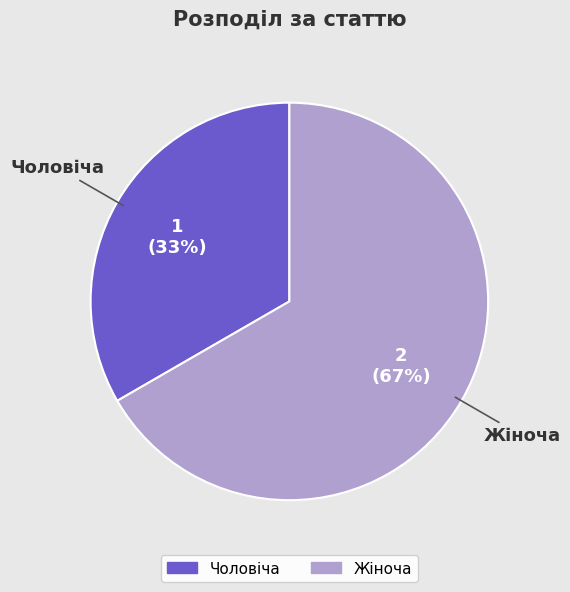

Do Жіноча and Чоловіча together represent more than half of the pie?

Yes